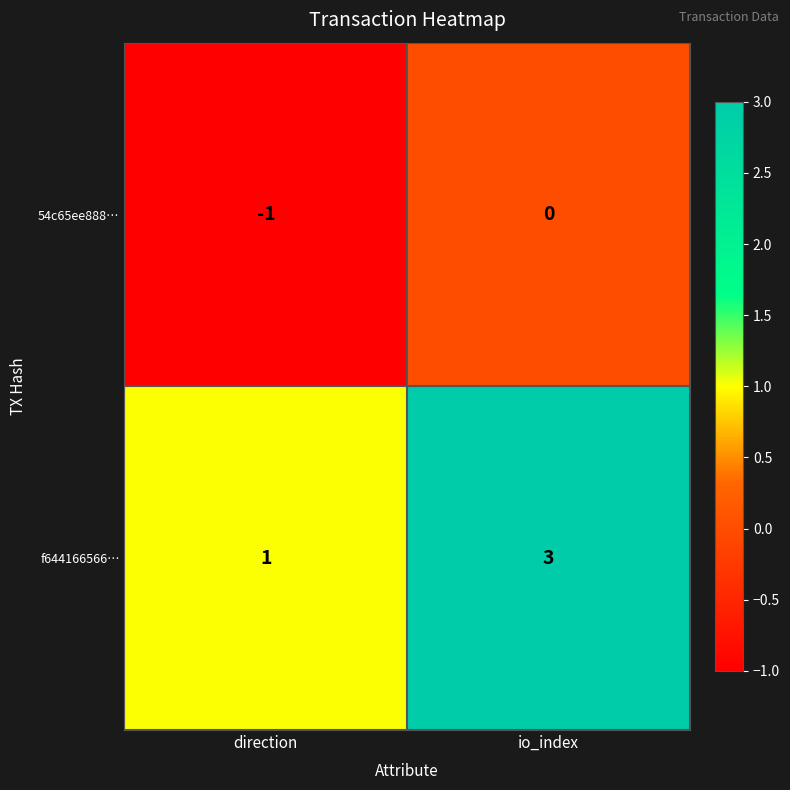

The value of 54c65ee888… at io_index is 1. True or false?

False